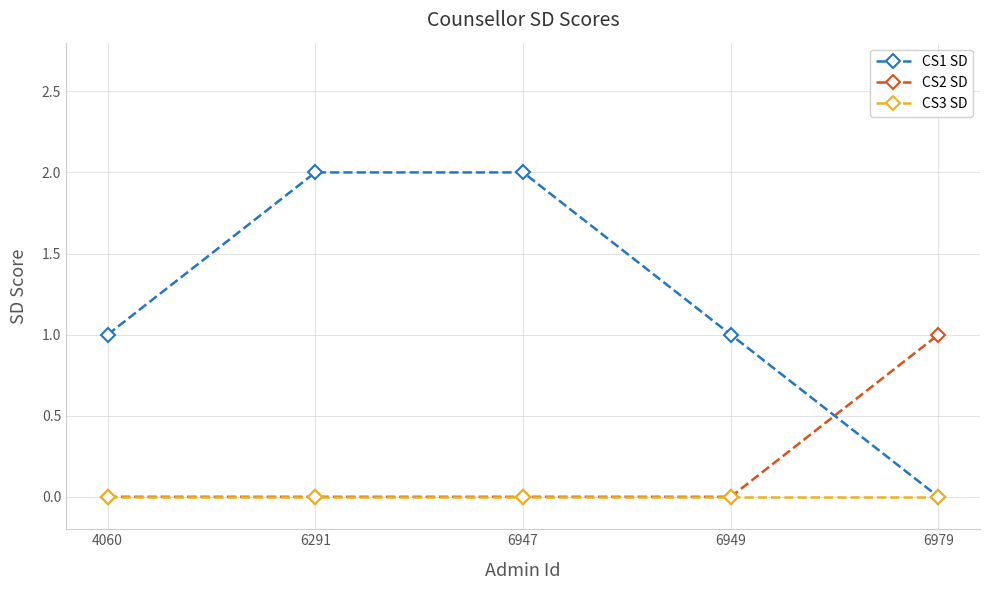

Count the number of data series in this chart.

3